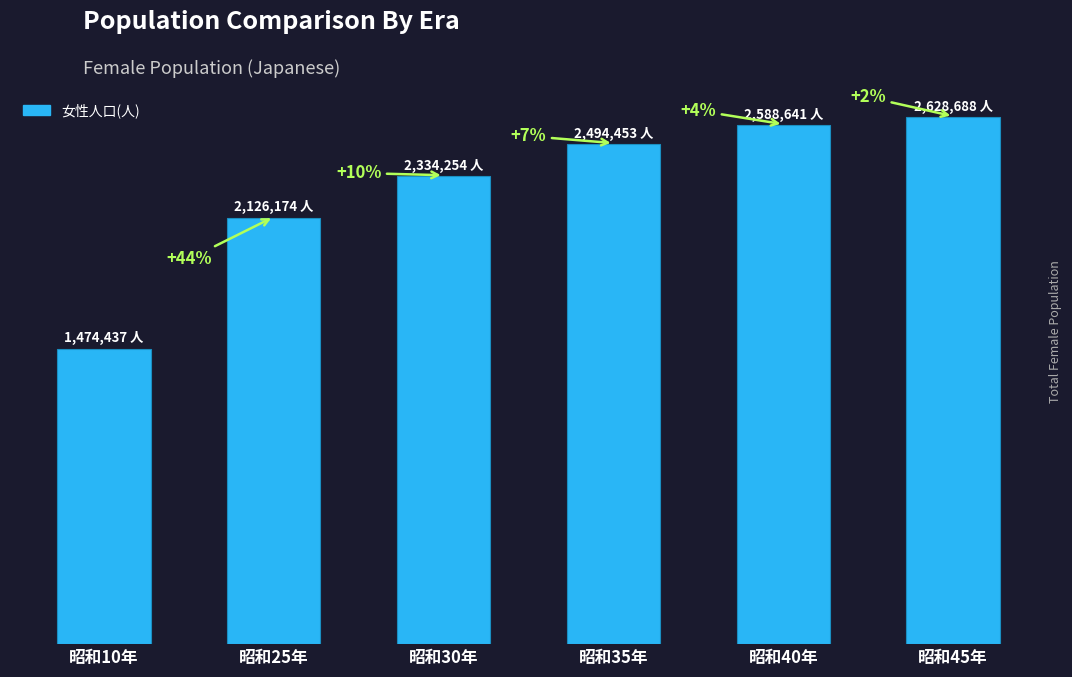

Does the chart contain any negative values?

No